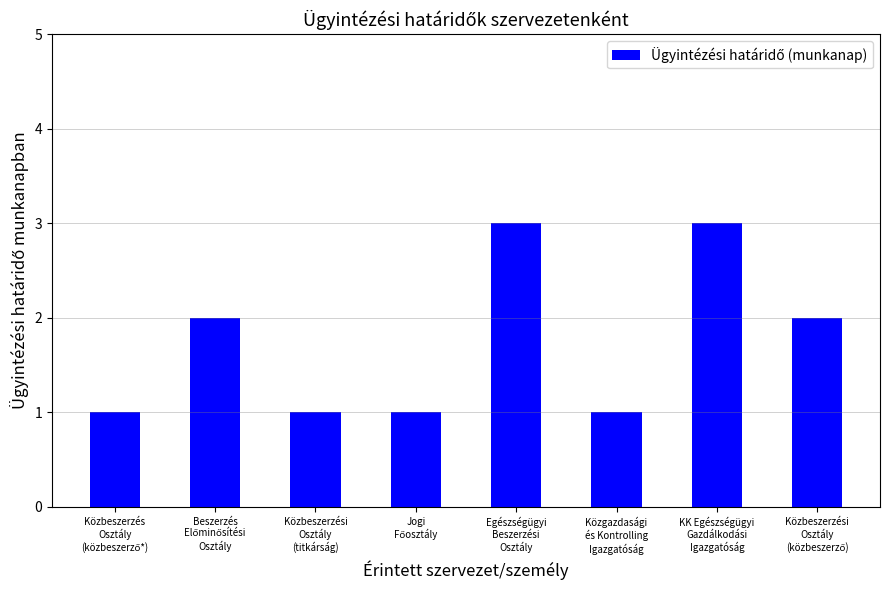

What is the sum of all values?

14